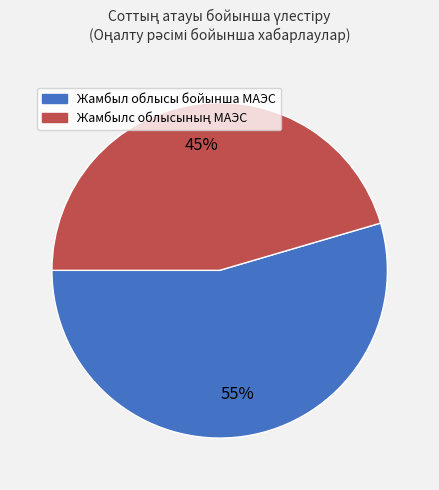

Which slice is the largest?

Жамбыл облысы бойынша МАЭС